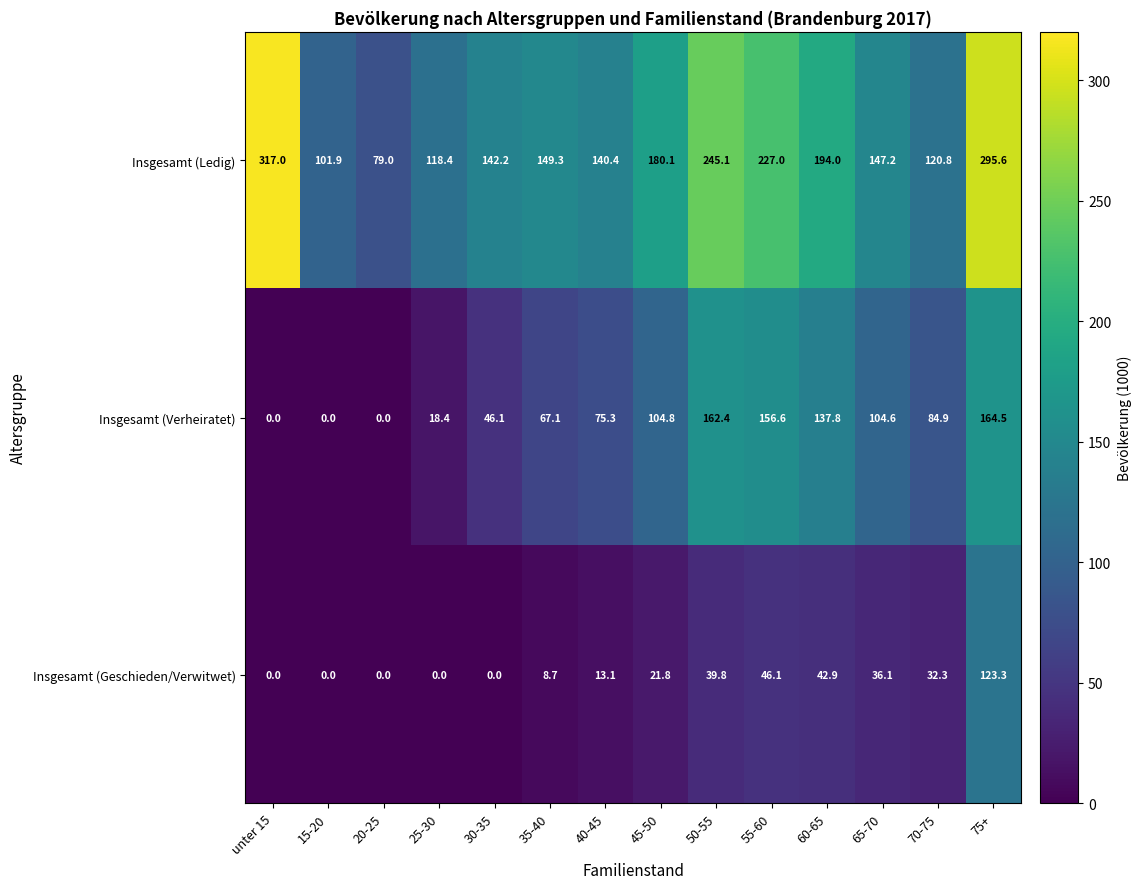

True or false: Insgesamt (Geschieden/Verwitwet) has a value of 0.0 at 30-35.

True